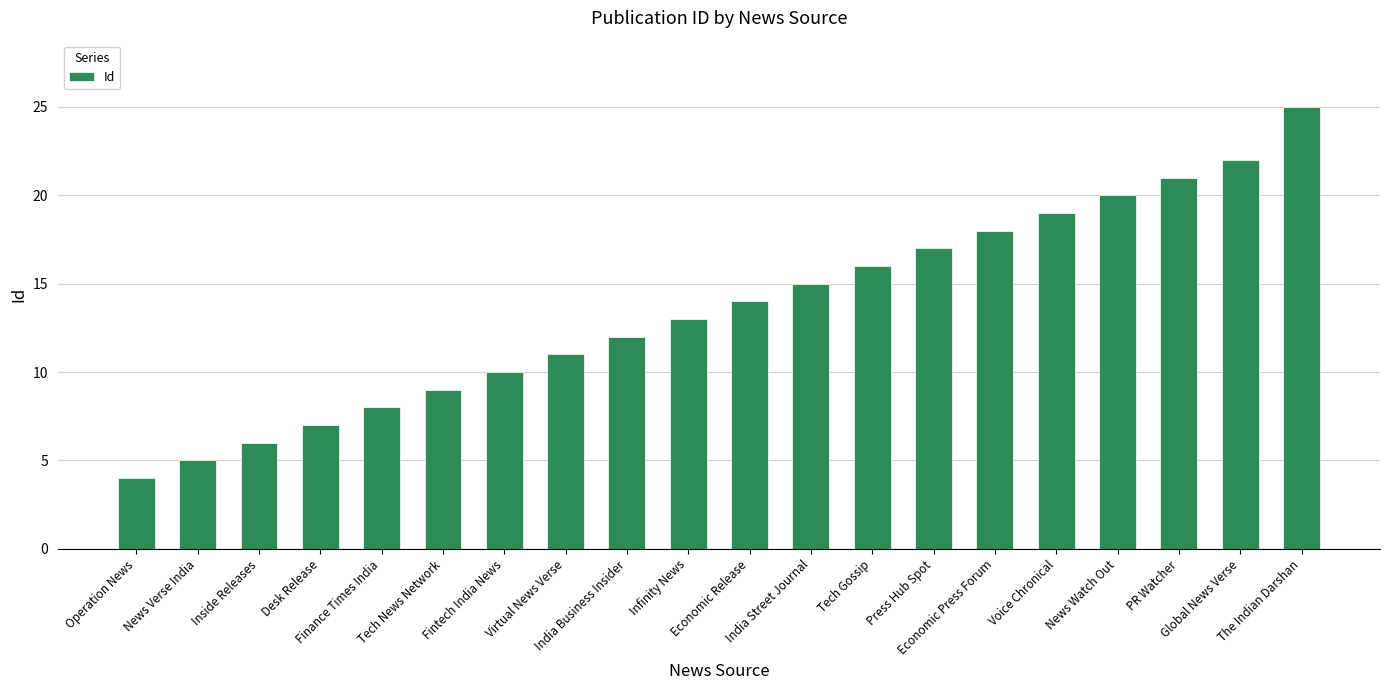

What is the sum of the values at India Business Insider and The Indian Darshan?

37